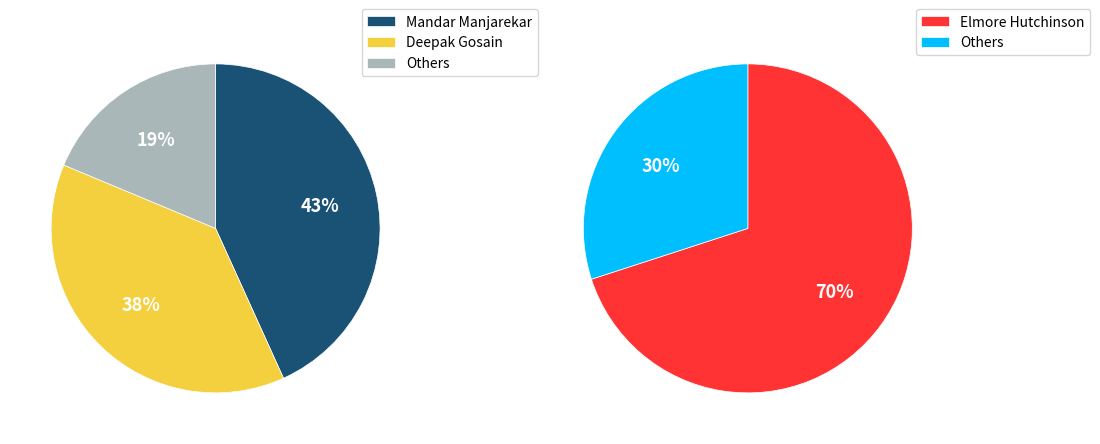

True or false: Muhammad Zaid accounts for 1% of the total.

False